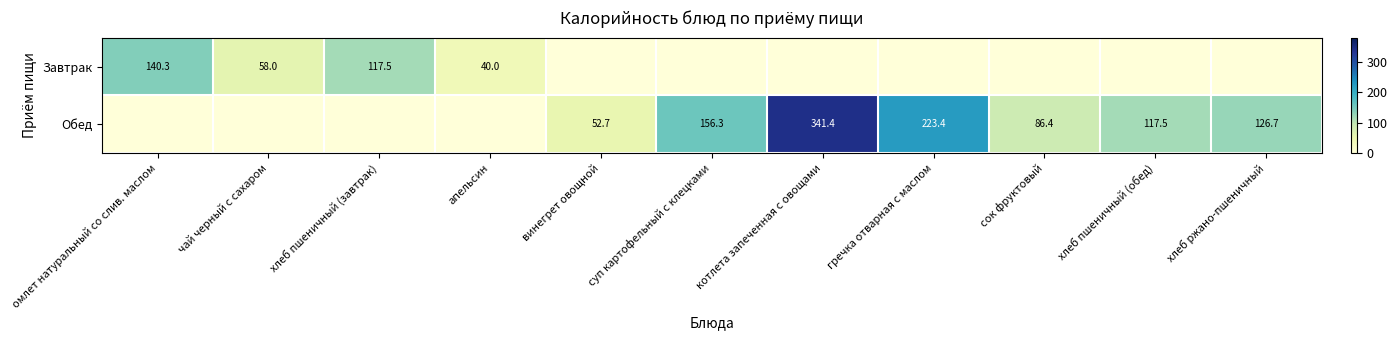

Is it true that Обед equals 156.3 at суп картофельный с клецками?

True